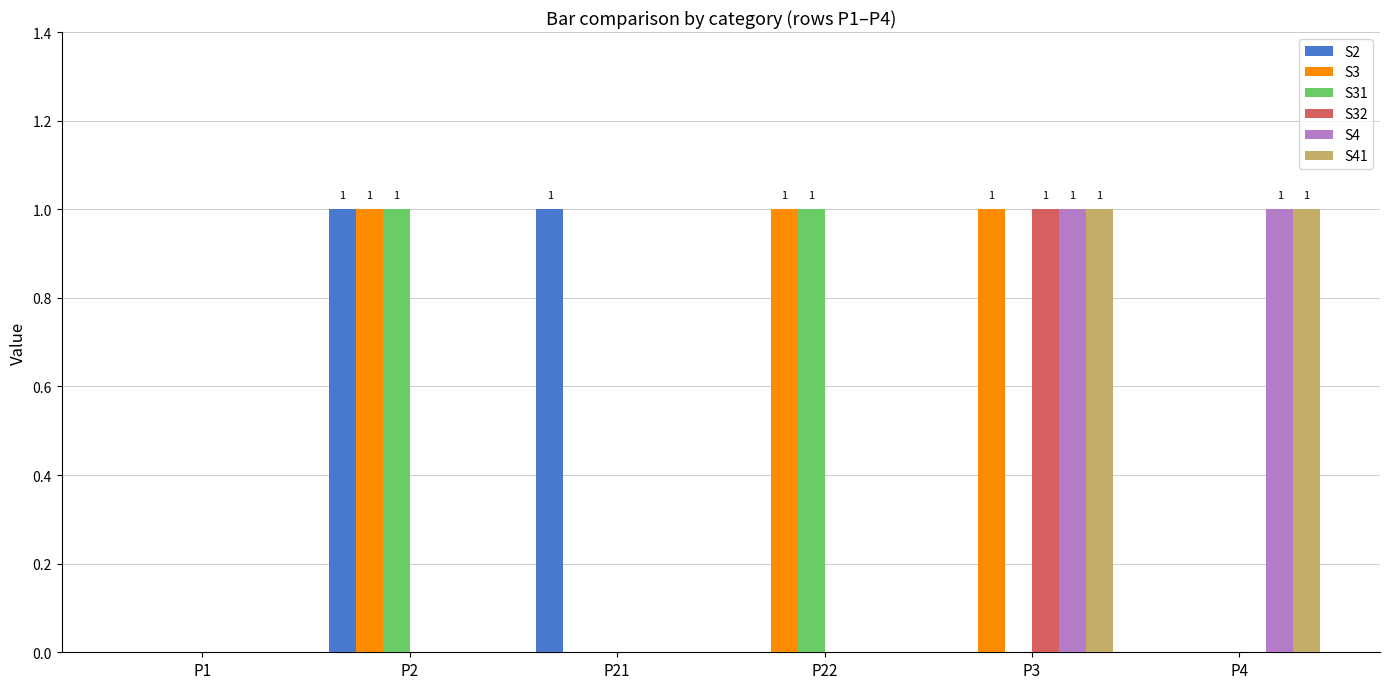

Count the number of categories in the chart.

6